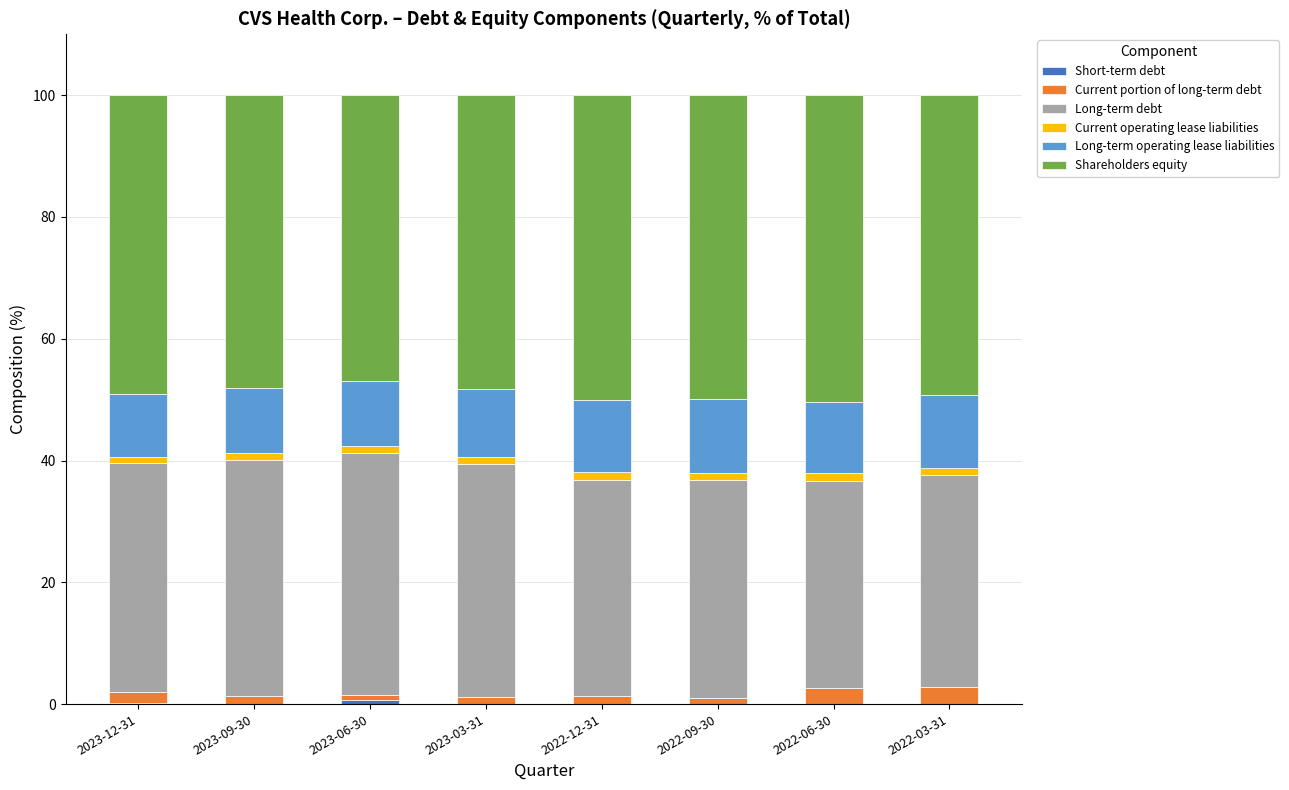

What is the difference between the maximum and second lowest values in the Current portion of long-term debt series?

1.9